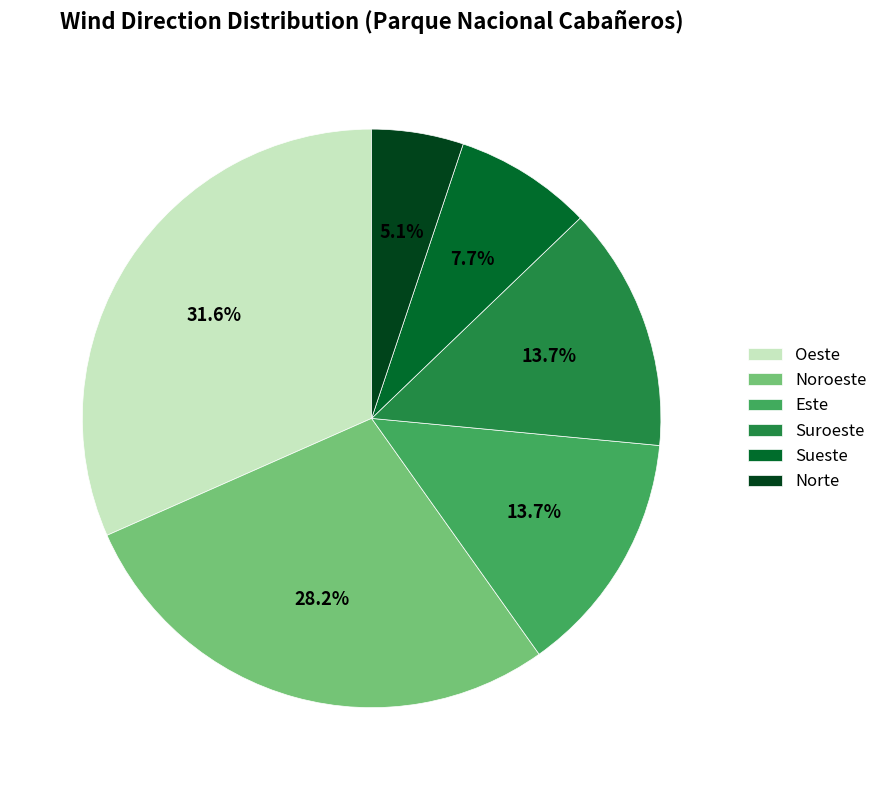

Is Suroeste the majority of the pie?

No